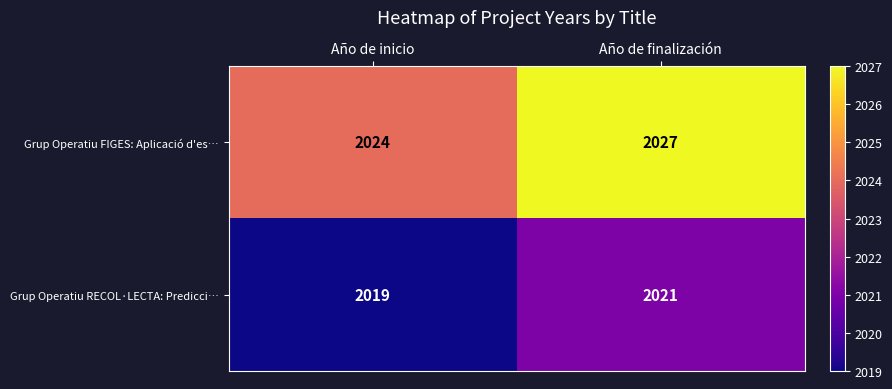

Which series has the largest range (max minus min)?

Grup Operatiu FIGES: Aplicació d'es…